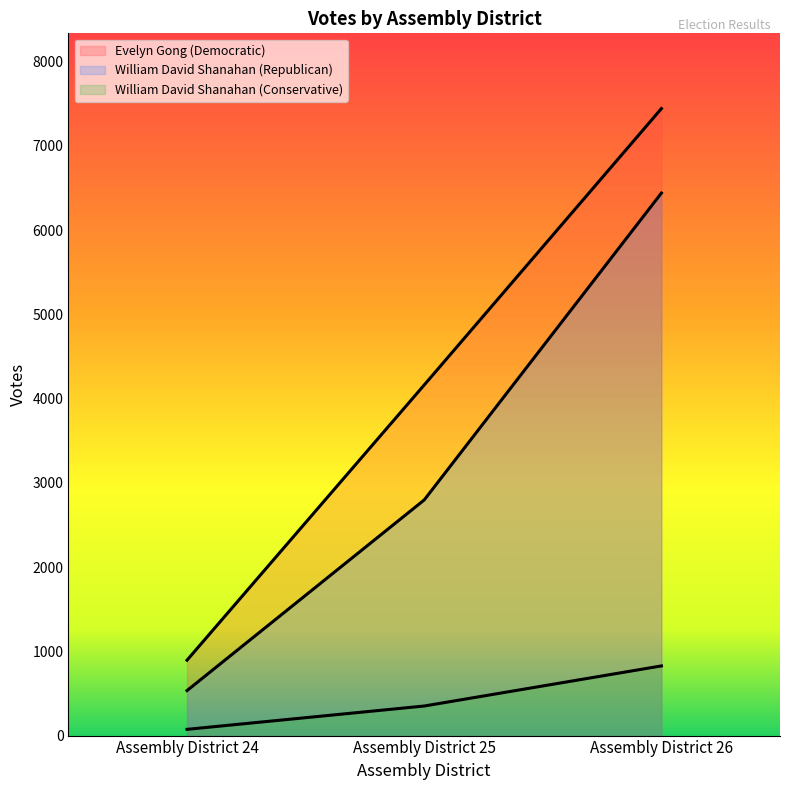

Count the number of categories in the chart.

3